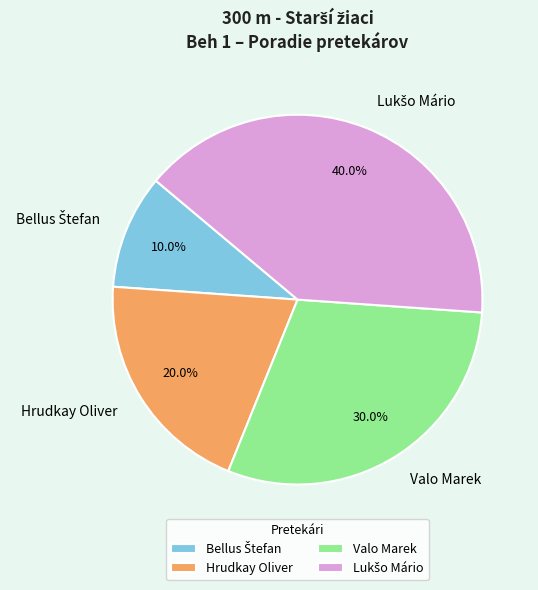

How much of the chart is everything except Hrudkay Oliver?

80.0%